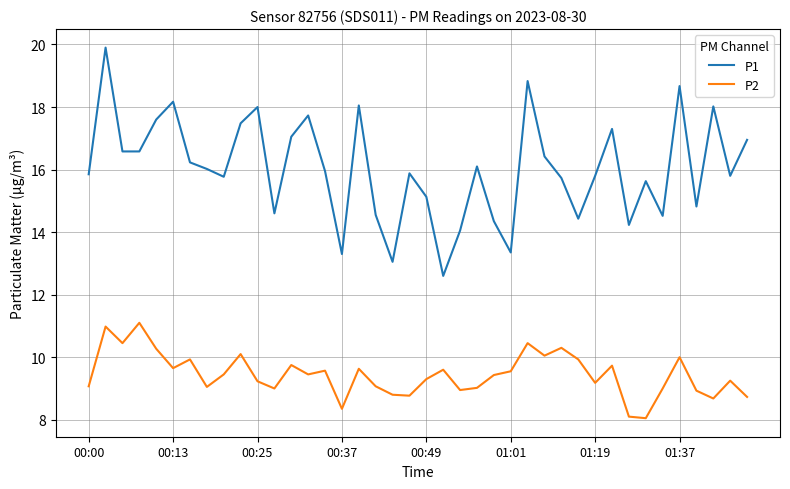

List the series in order of their peak value, highest first.

P1, P2